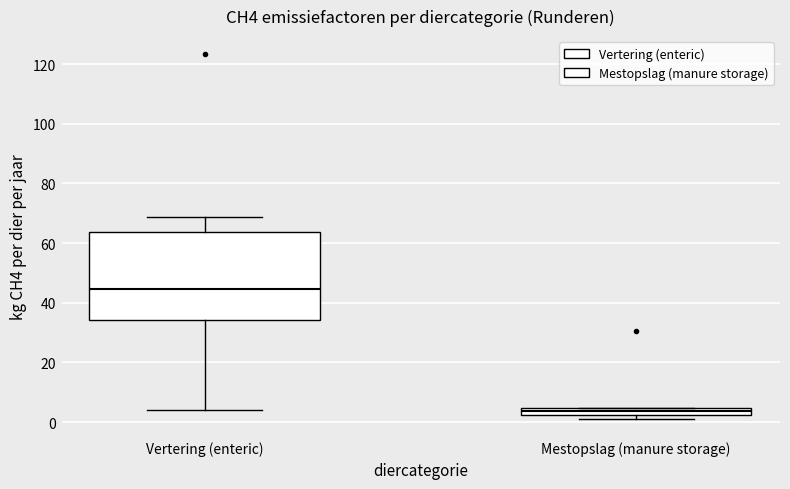

Where is the upper edge of the box for Vertering (enteric) on the y-axis? The values are not printed on the chart, so give them approximately, as read against the axis.

64